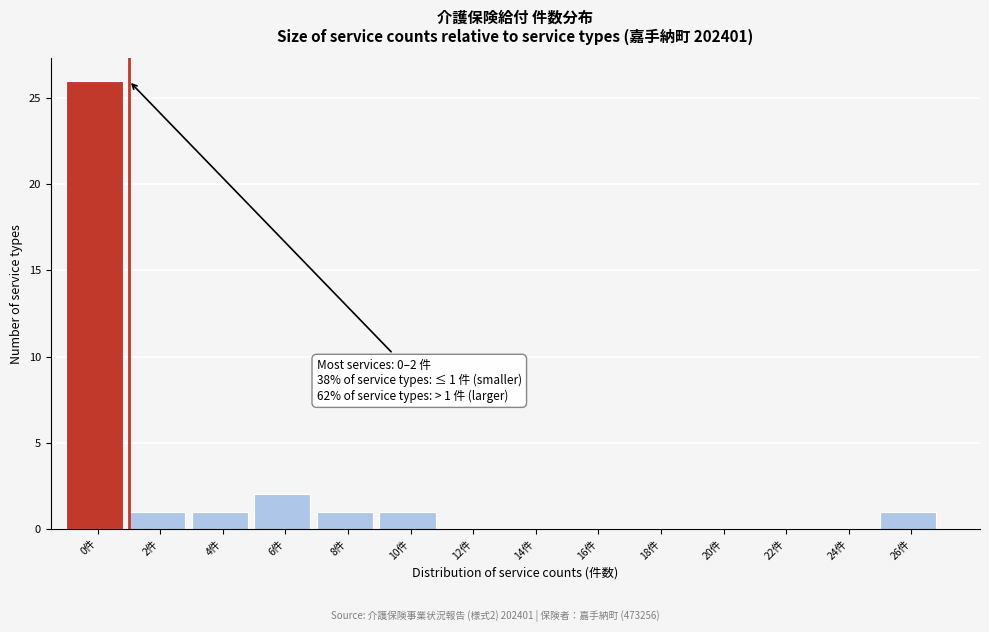

Reading left to right, extract all data points from this chart.

0件=26	2件=1	4件=1	6件=2	8件=1	10件=1	12件=0	14件=0	16件=0	18件=0	20件=0	22件=0	24件=0	26件=1